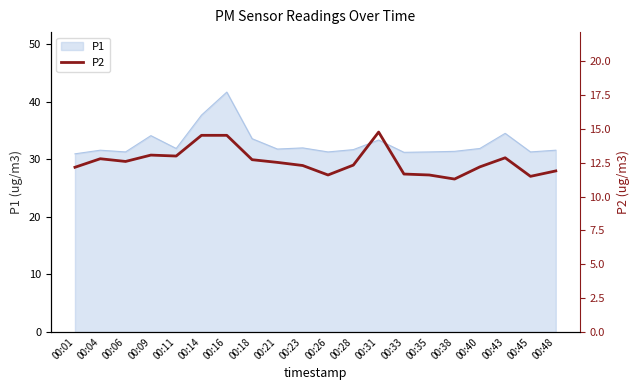

Does the chart have visible grid lines?

No